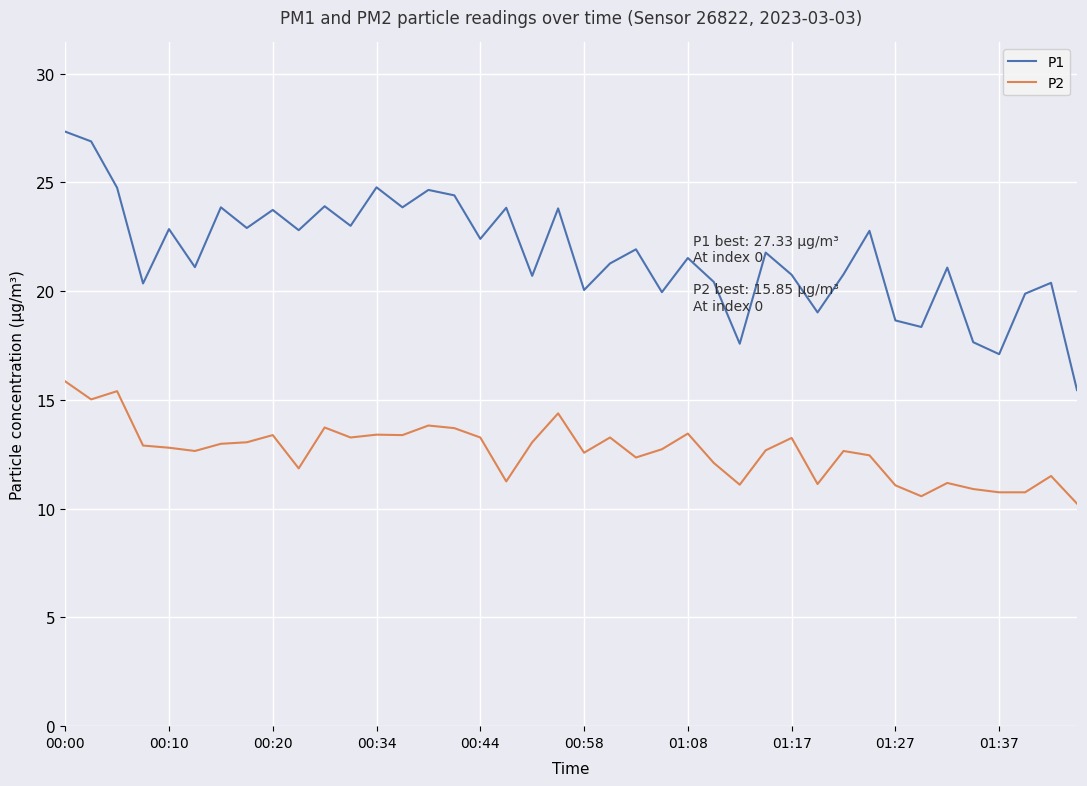

Rank the series by their average value, from highest to lowest.

P1, P2